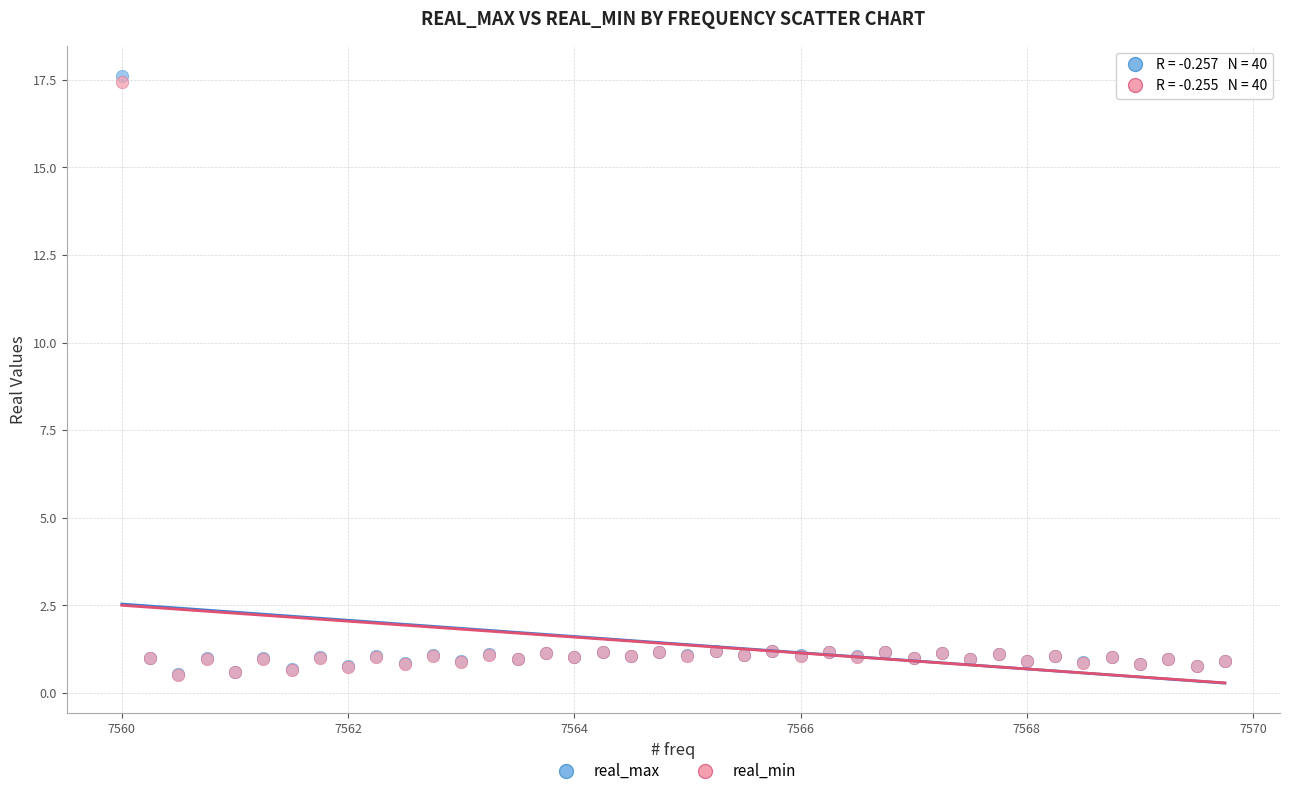

What are all the series names shown in the legend?

real_max, real_min